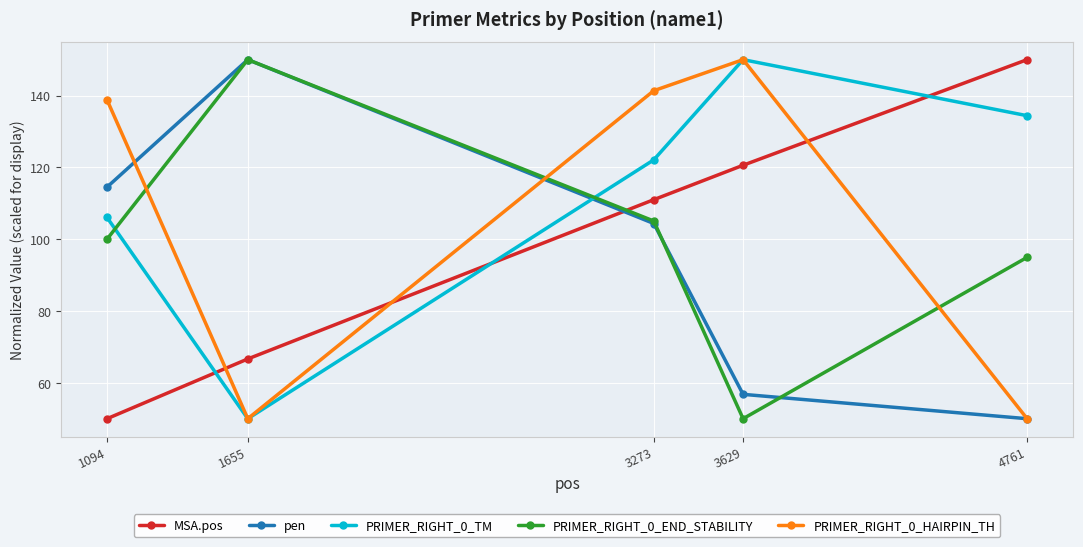

What is the value of the PRIMER_RIGHT_0_HAIRPIN_TH point at the 5th from the left?

50.0